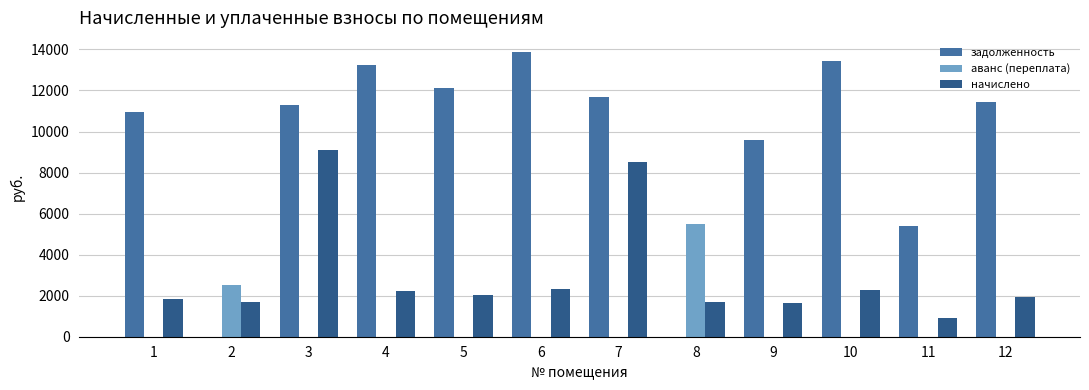

What is the highest value of the аванс (переплата) series?

5517.6